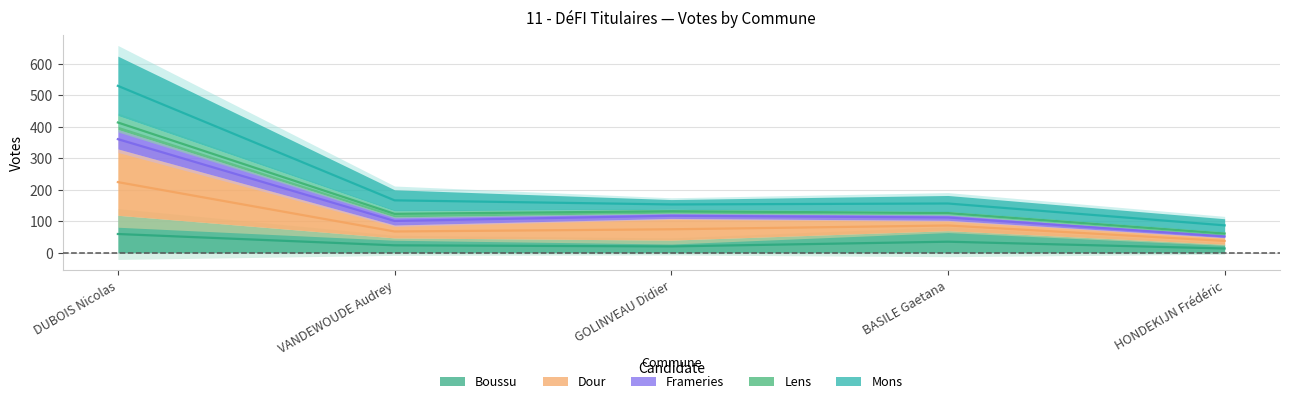

True or false: Frameries and Dour cross at least once.

False